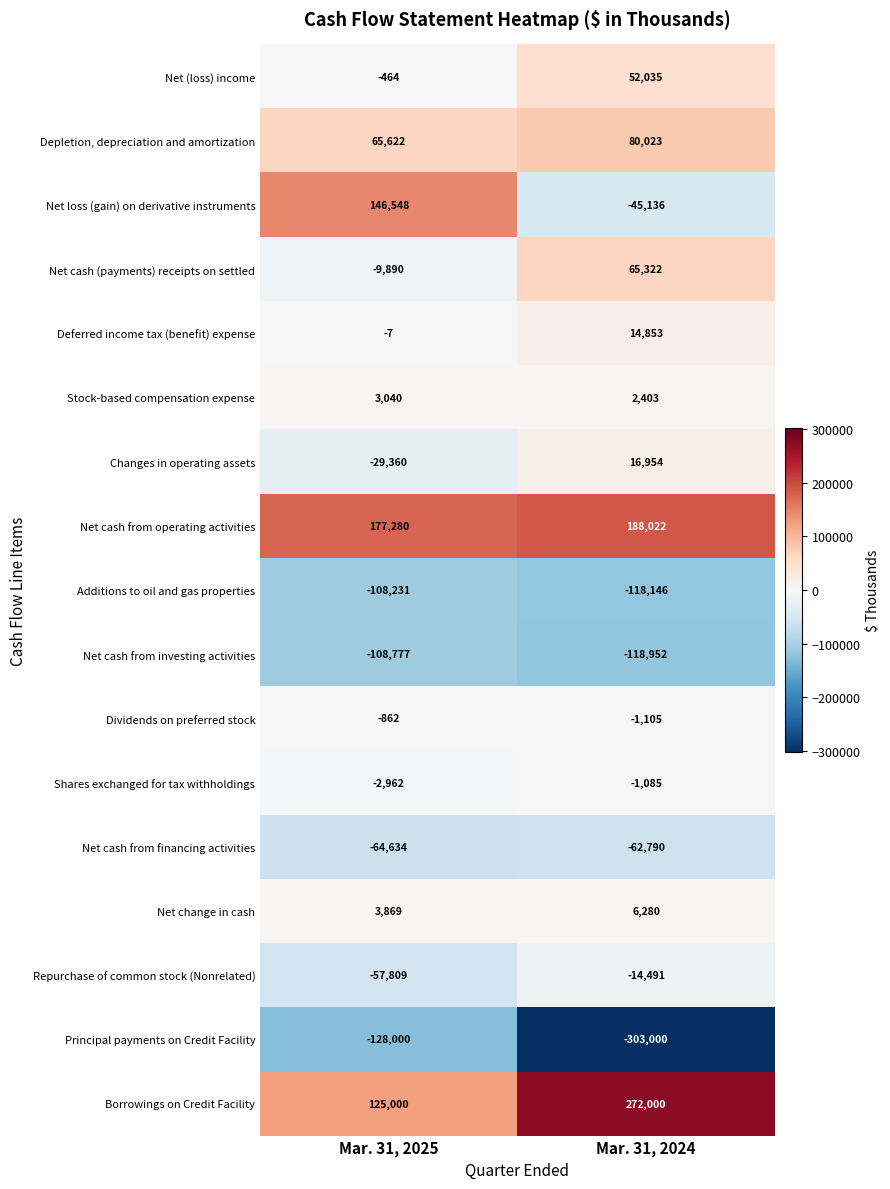

Is it true that Deferred income tax (benefit) expense equals -9 at Mar. 31, 2025?

False